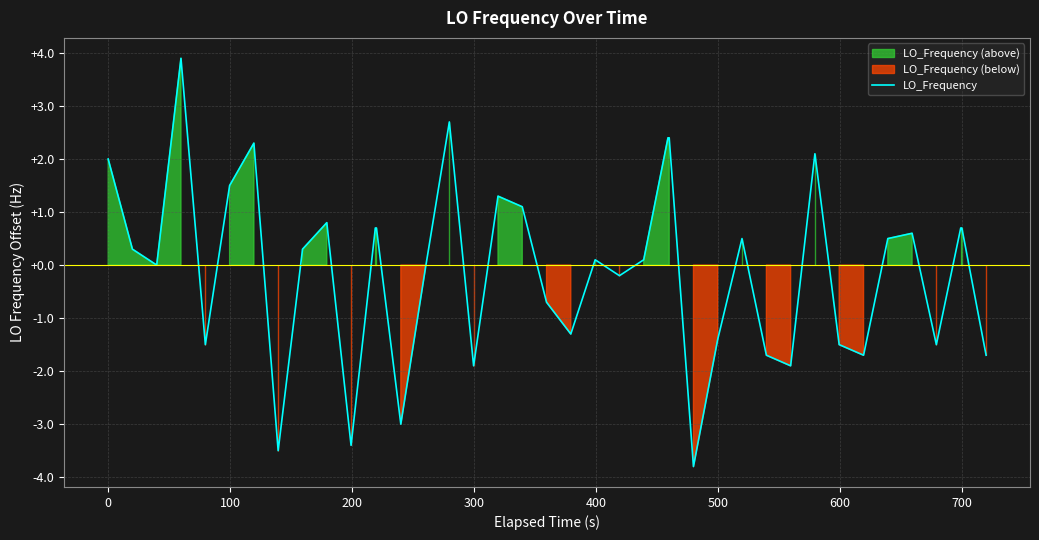

What is the sum of all values?

-3.1